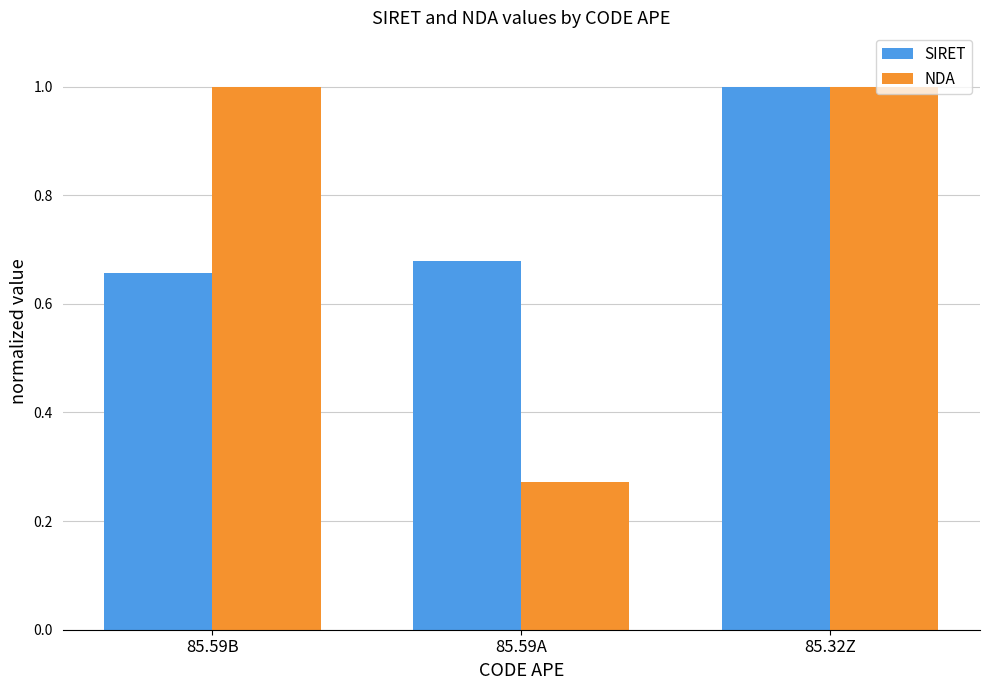

What is the sum of the SIRET values at 85.59A and 85.32Z?

1.7